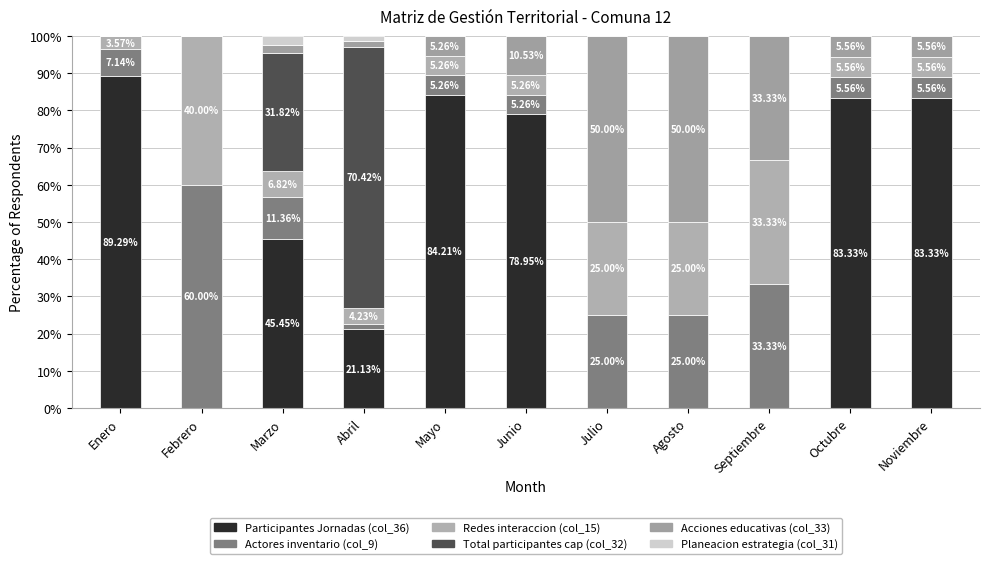

What is the average value of the Redes interaccion (col_15) series?

14.5